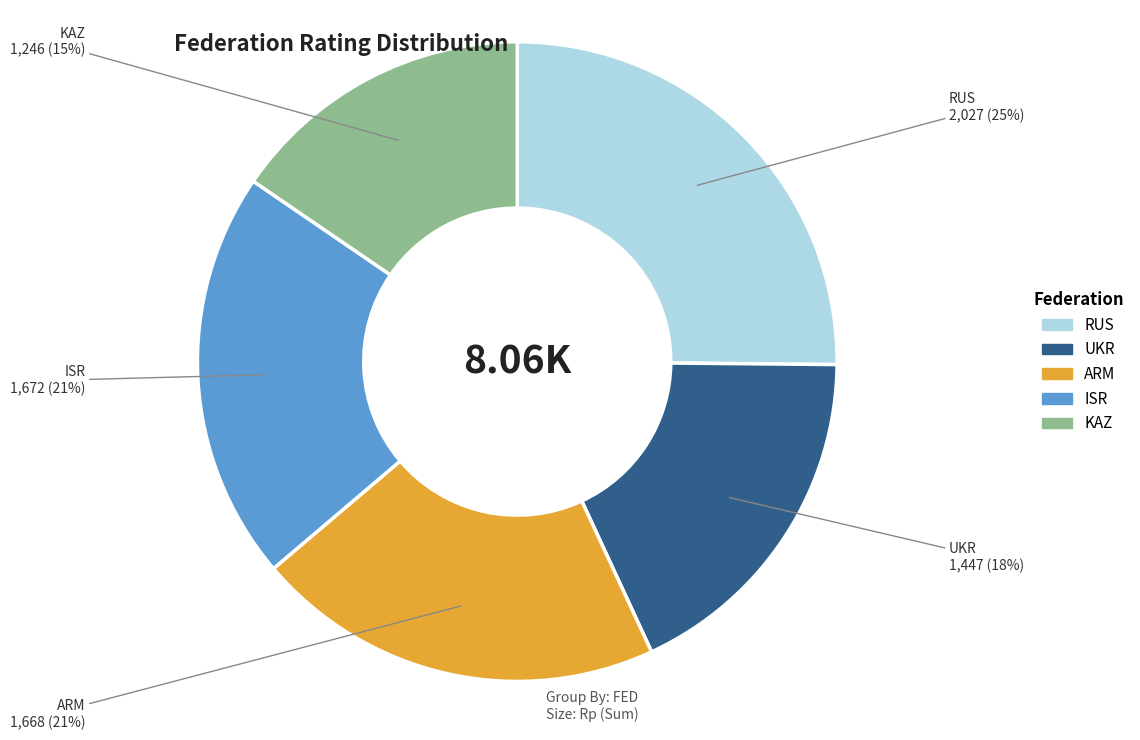

To the nearest percent, what is the difference between the ARM and UKR slice percentages?

3%